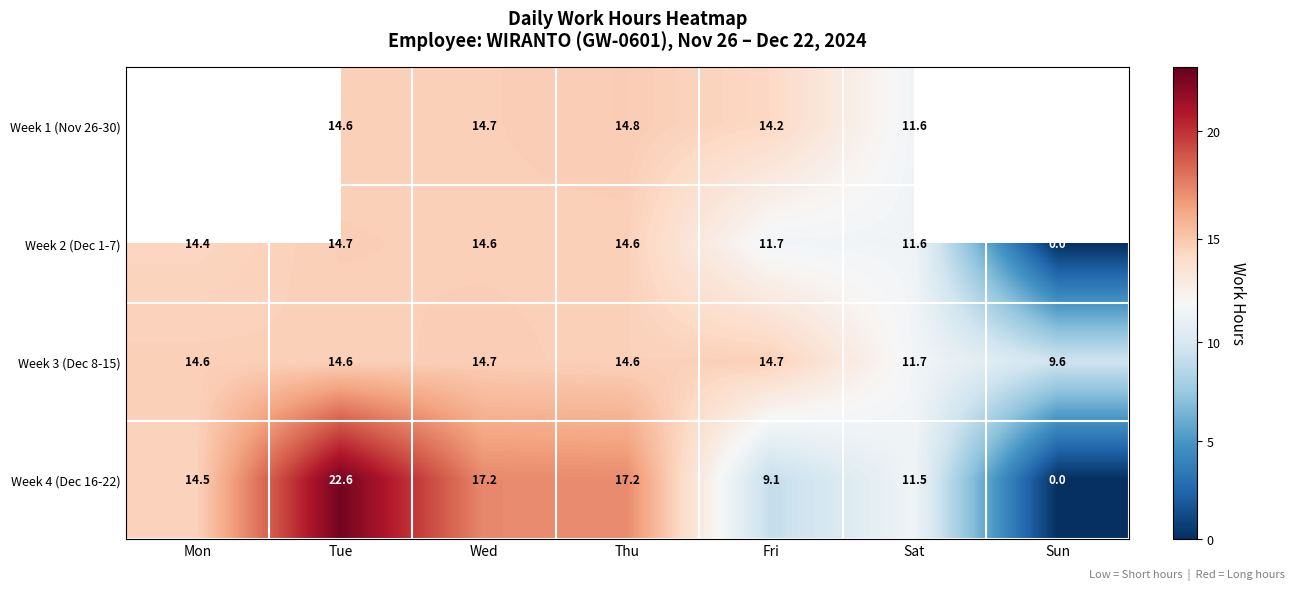

The value of Week 4 (Dec 16-22) at Tue is 22.6. True or false?

True